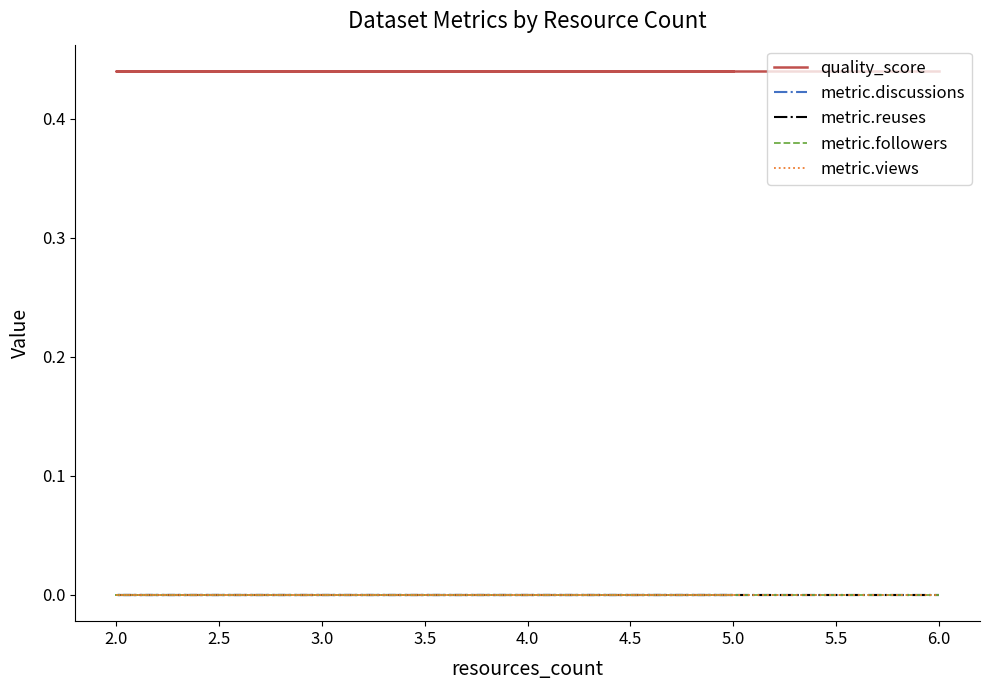

List the series in order of their peak value, lowest first.

metric.discussions, metric.reuses, metric.followers, metric.views, quality_score